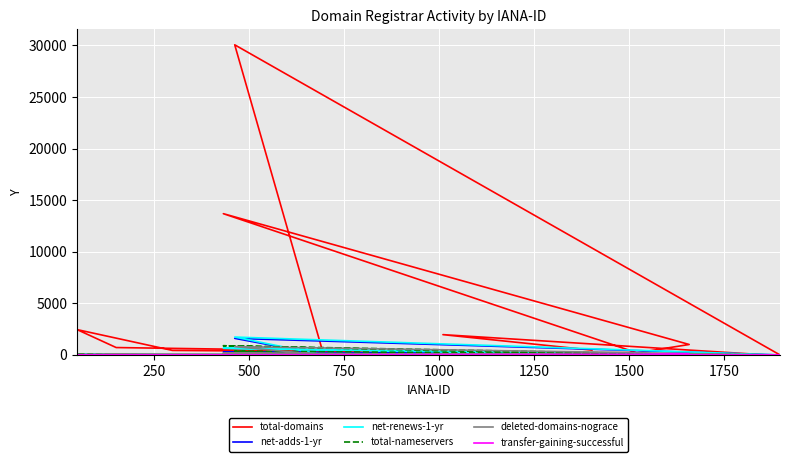

How many values in the net-renews-1-yr series are below 2?

9